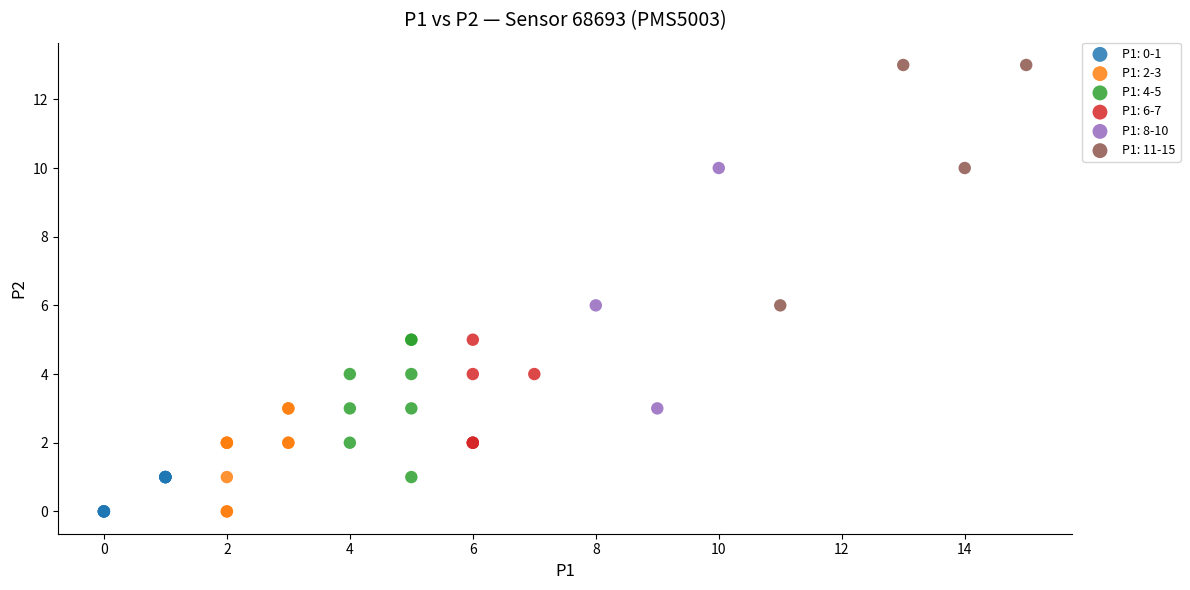

Which series reaches the maximum Y coordinate?

P1: 11-15